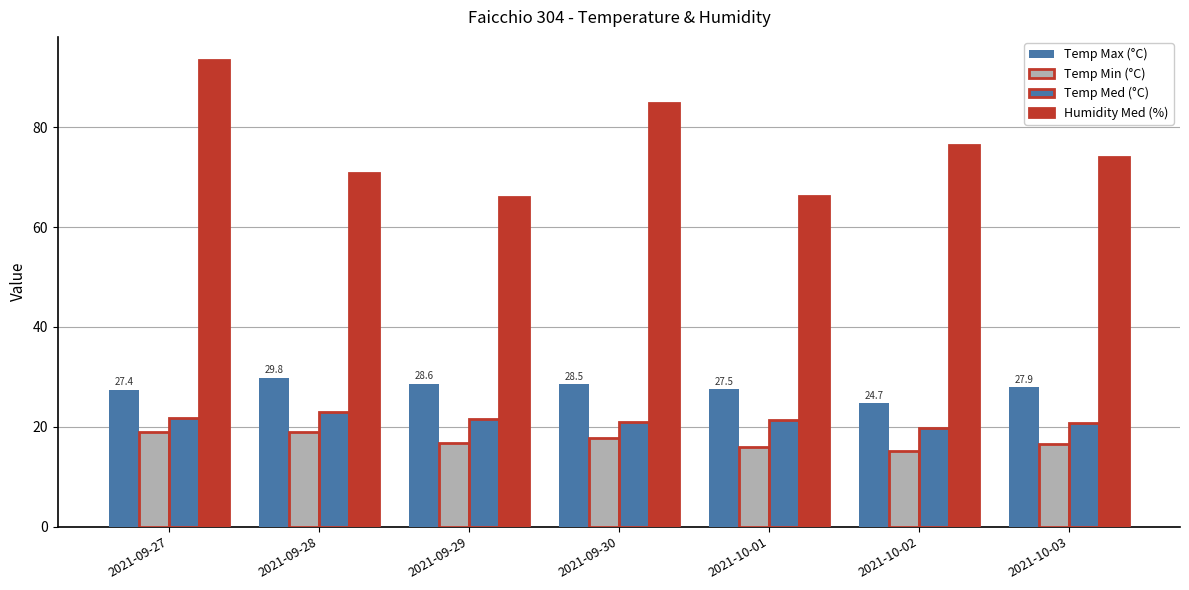

Are the bars horizontal?

No